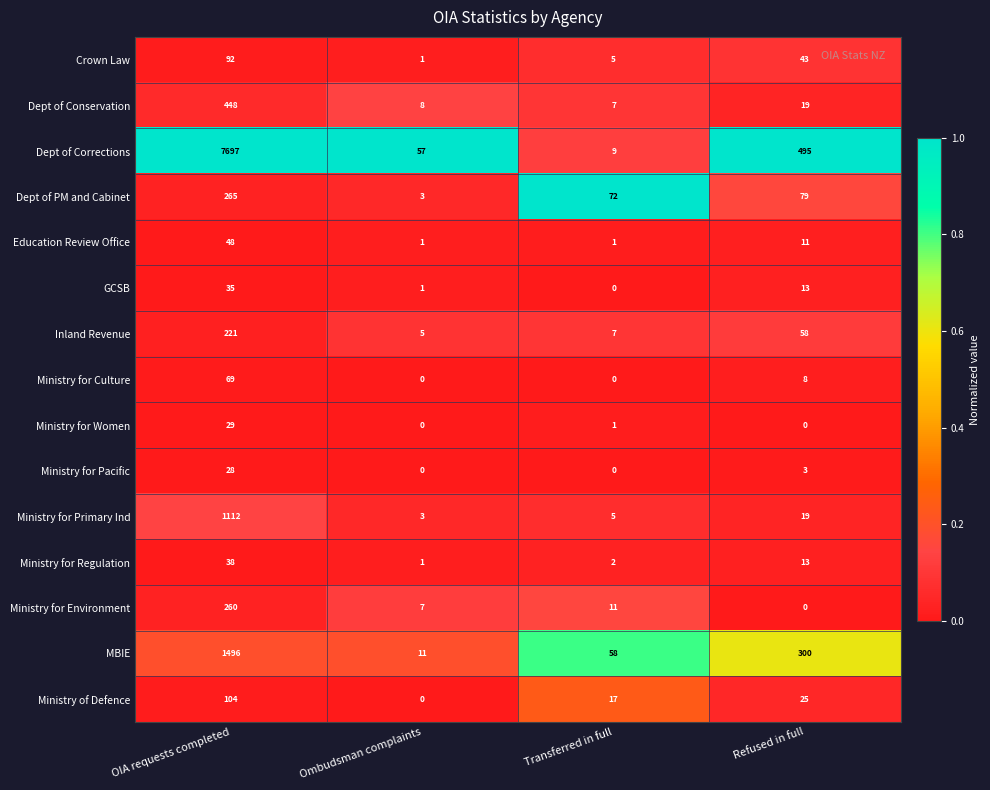

What is the average value of the Ministry for Culture series?

19